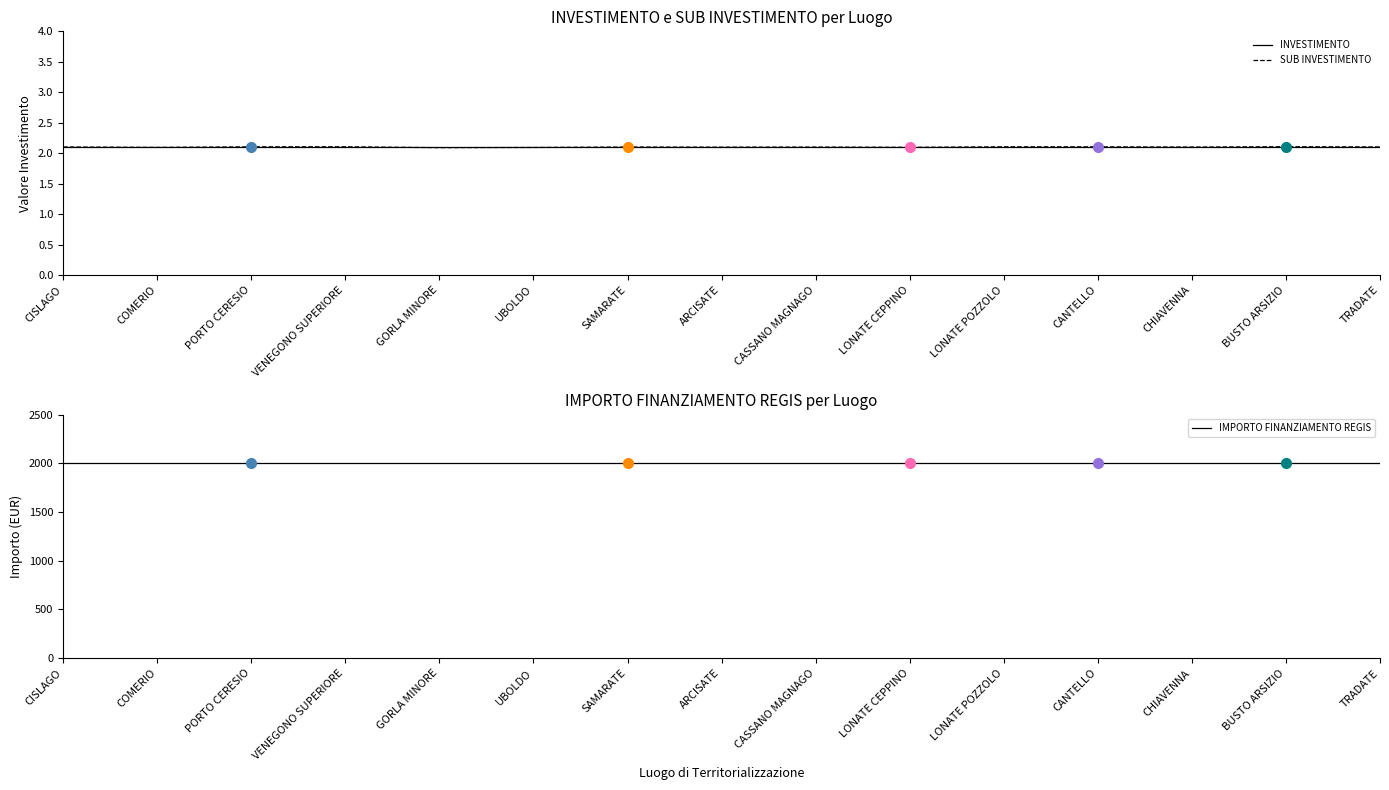

What value does the INVESTIMENTO series have at LONATE POZZOLO?

2.1